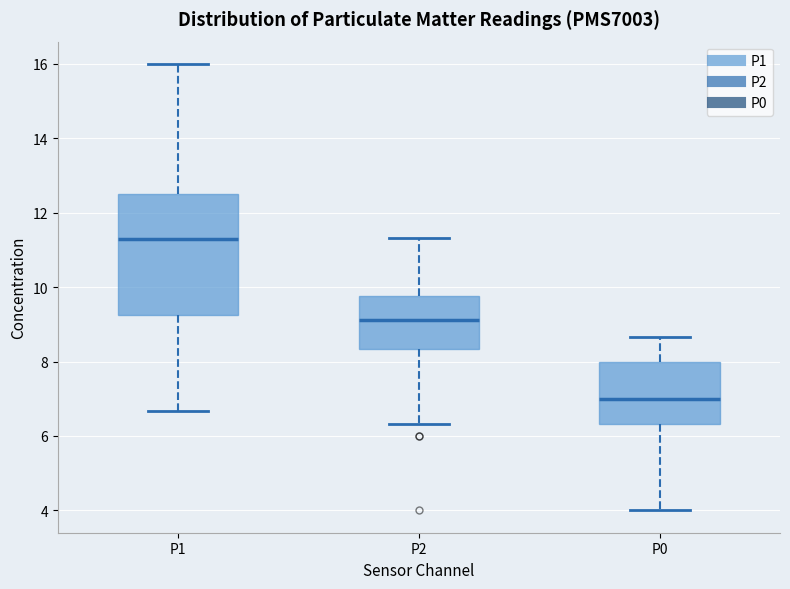

Reading left to right, transcribe this box plot: for each box, give where its median line is, the range the box spans, and where its two whiskers end, as read against the y-axis. The values are not printed on the chart, so give them approximately, as read against the axis.

P1: median 11.2, box 9.2 to 12.4, whiskers 6.6 to 16.0
P2: median 9.2, box 8.4 to 9.8, whiskers 6.4 to 11.4
P0: median 7.0, box 6.4 to 8.0, whiskers 4.0 to 8.6